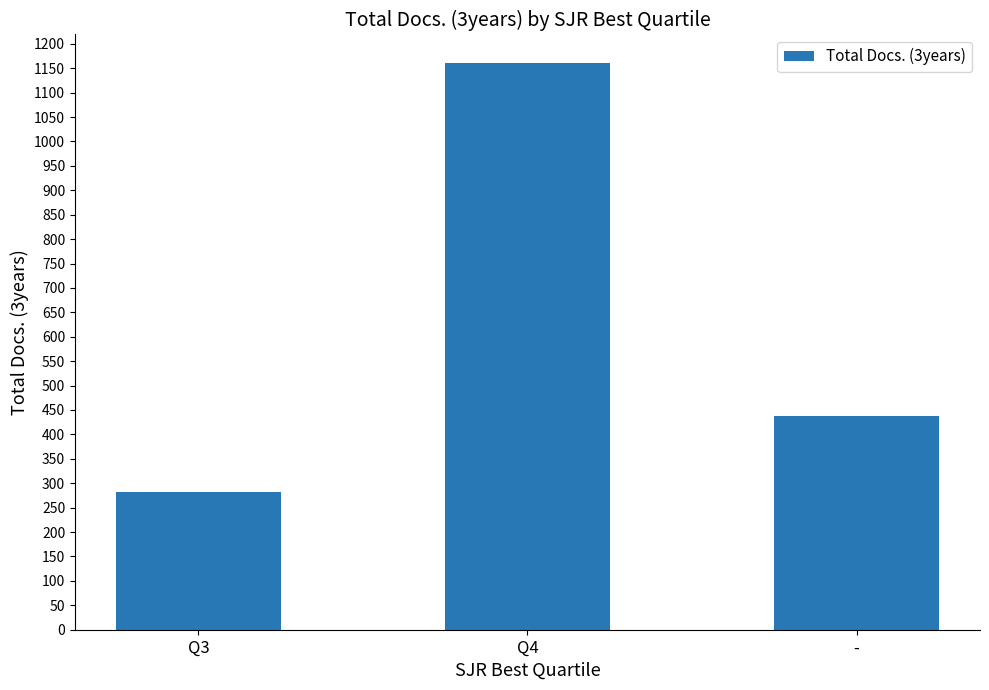

What is the change in value from Q4 to -?

-723